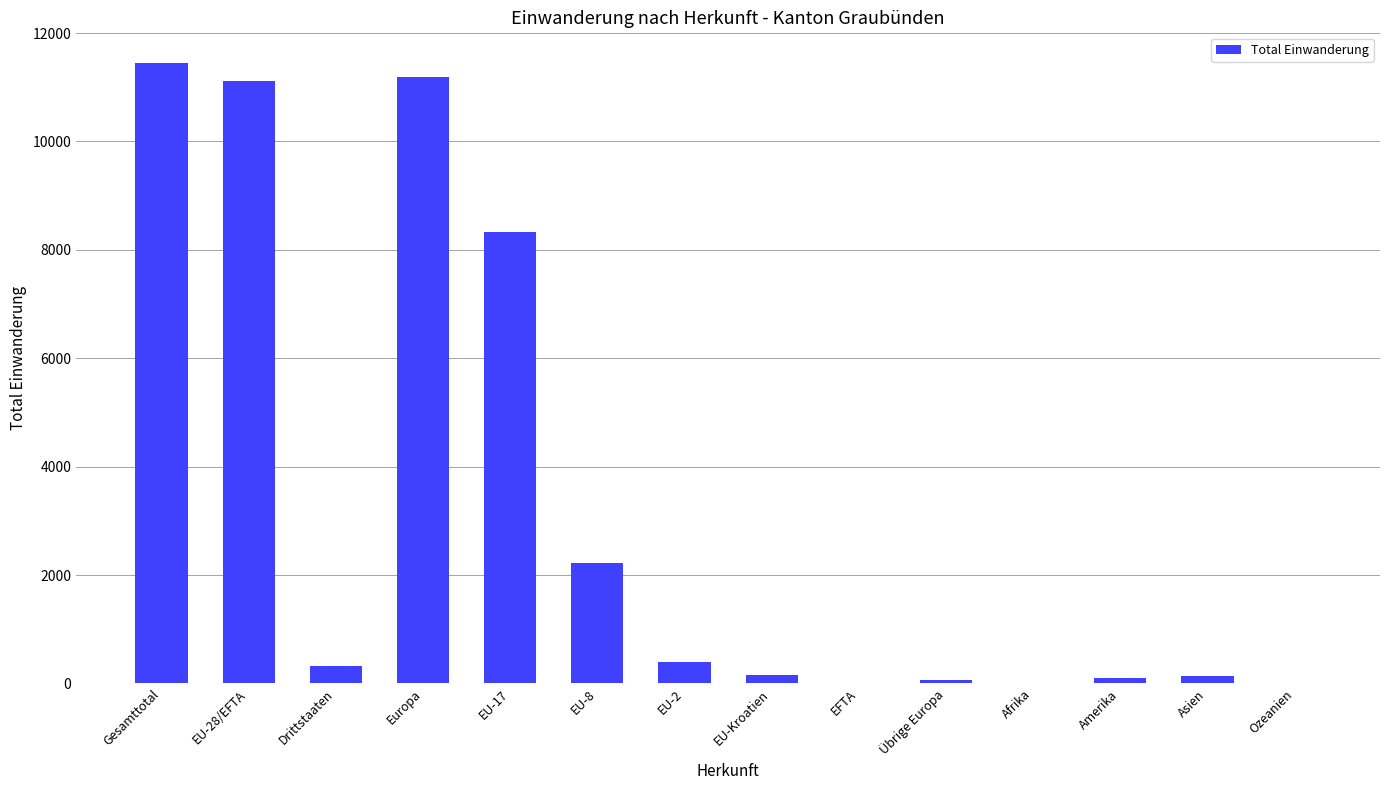

Is it true that the value at EU-8 is 3089?

False